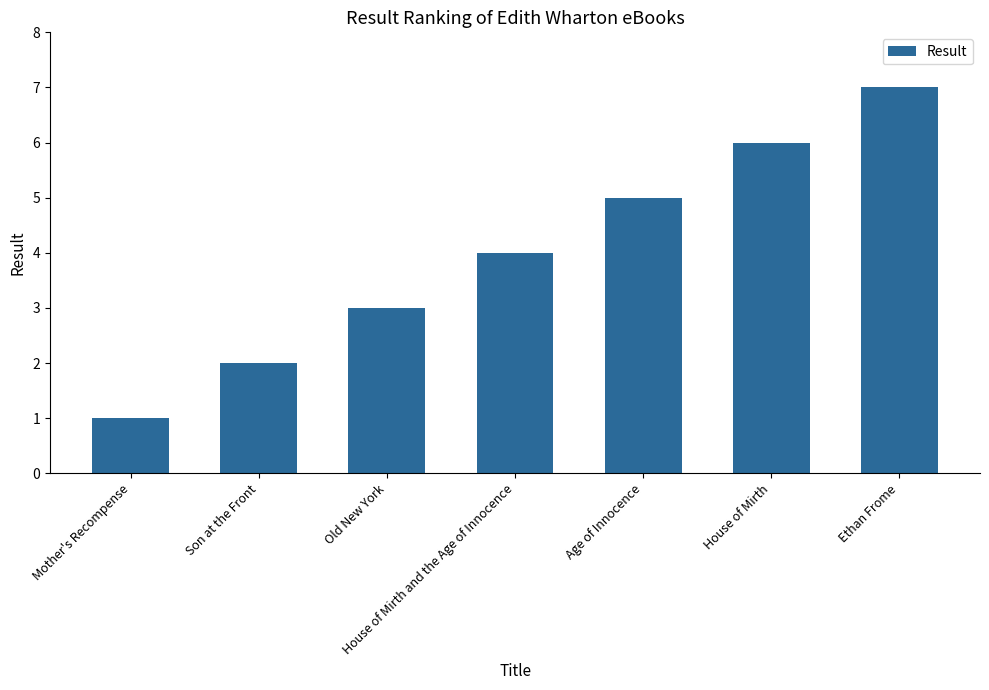

Reading left to right, what are all the values shown in this chart?

1	2	3	4	5	6	7